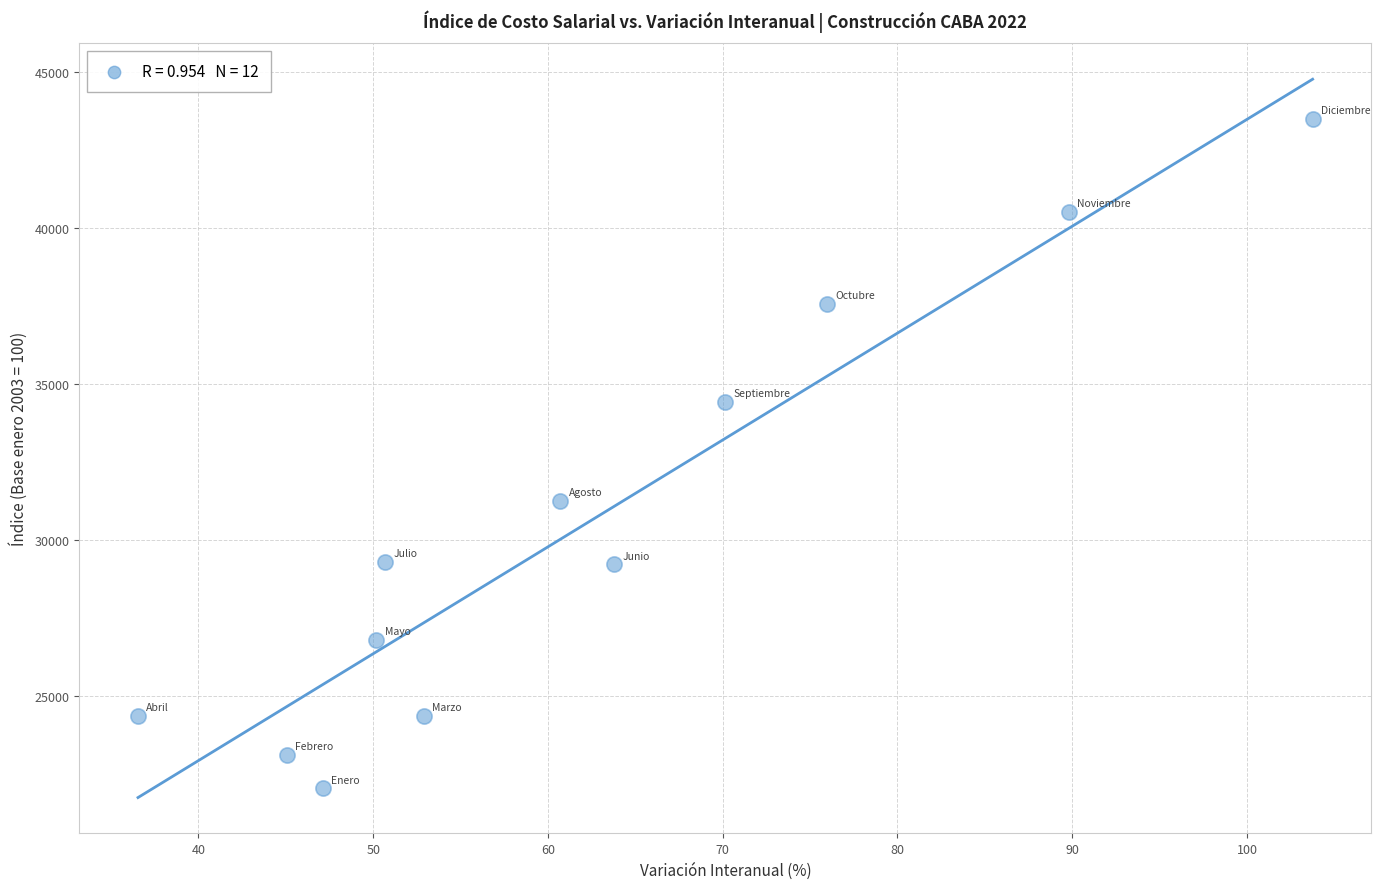

What is the average X value?

62.2